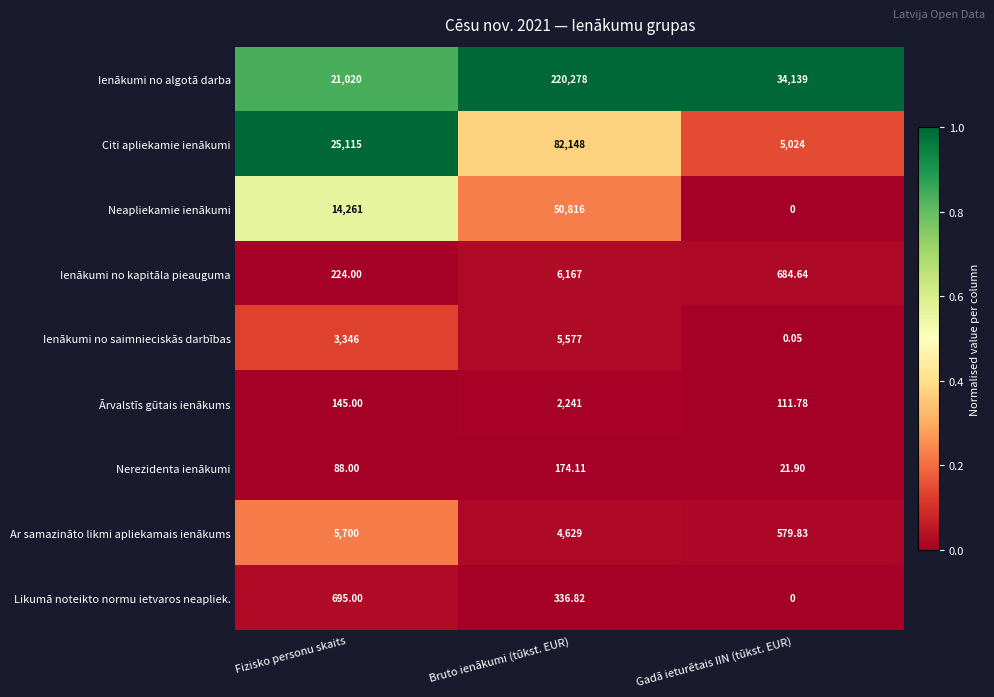

Which series has the largest total across all categories?

Ienākumi no algotā darba